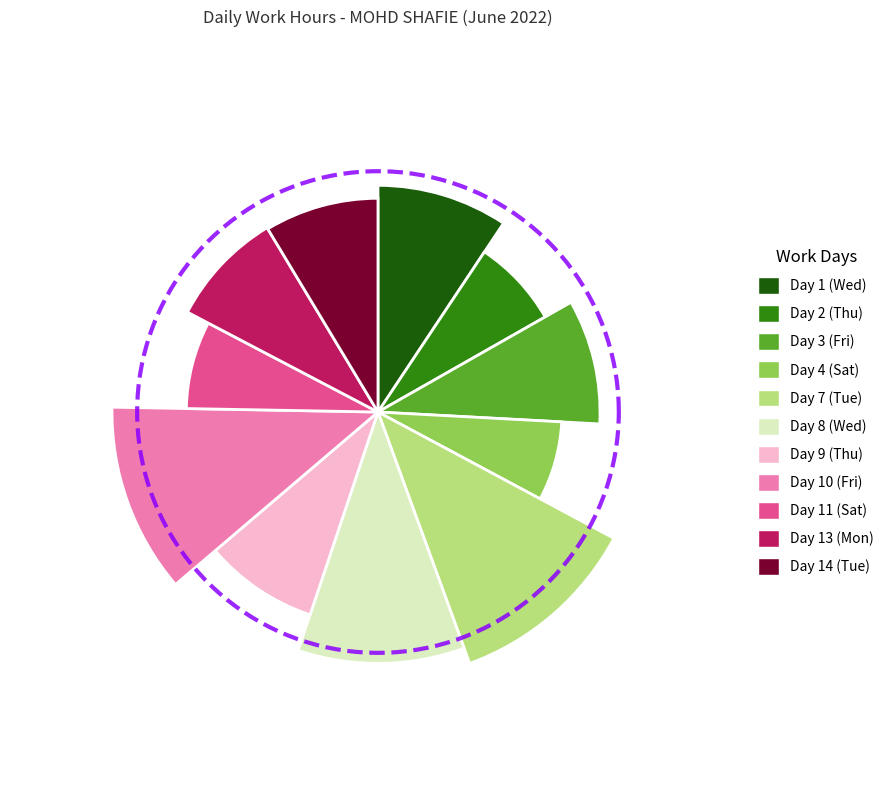

Which slice is the smallest?

Day 4 (Sat)